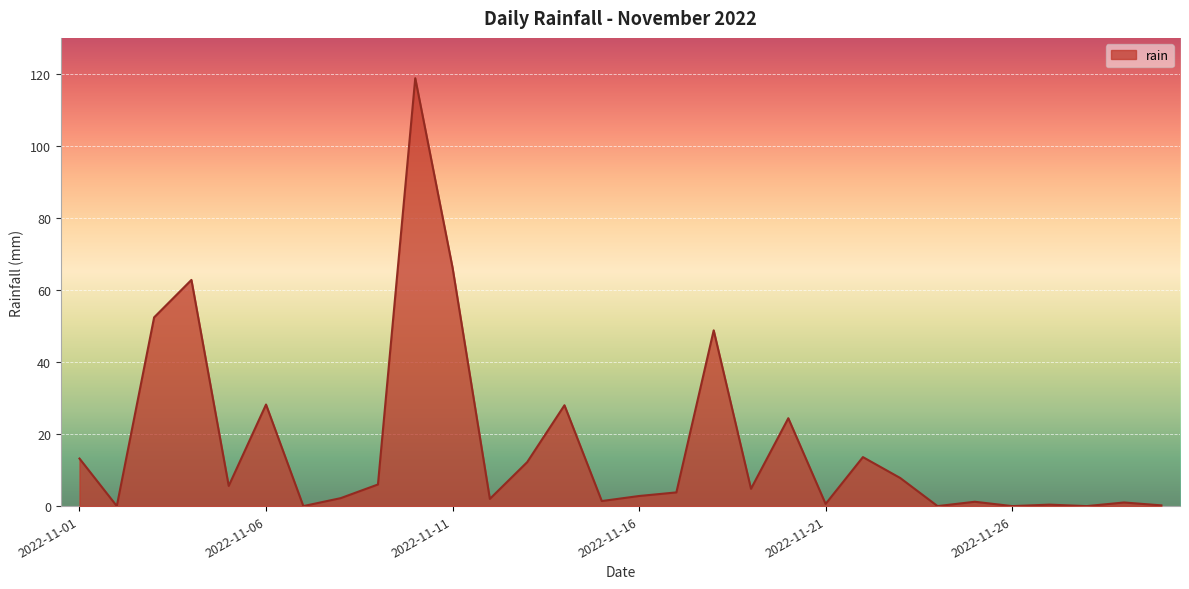

What is the greatest value displayed?

118.8